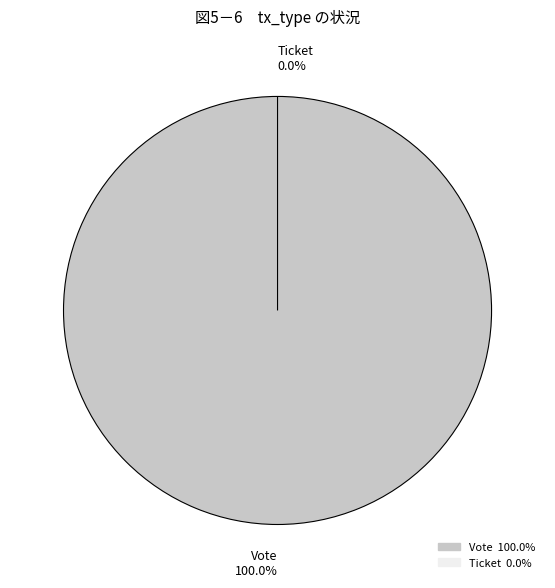

How many segments does this pie chart have?

2